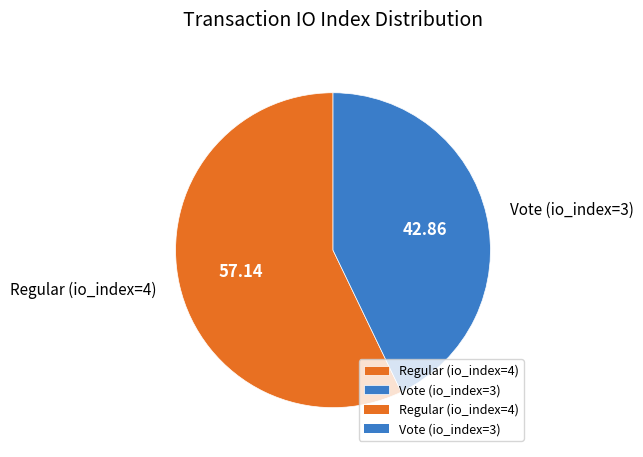

Between Regular (io_index=4) and Vote (io_index=3), which is larger?

Regular (io_index=4)